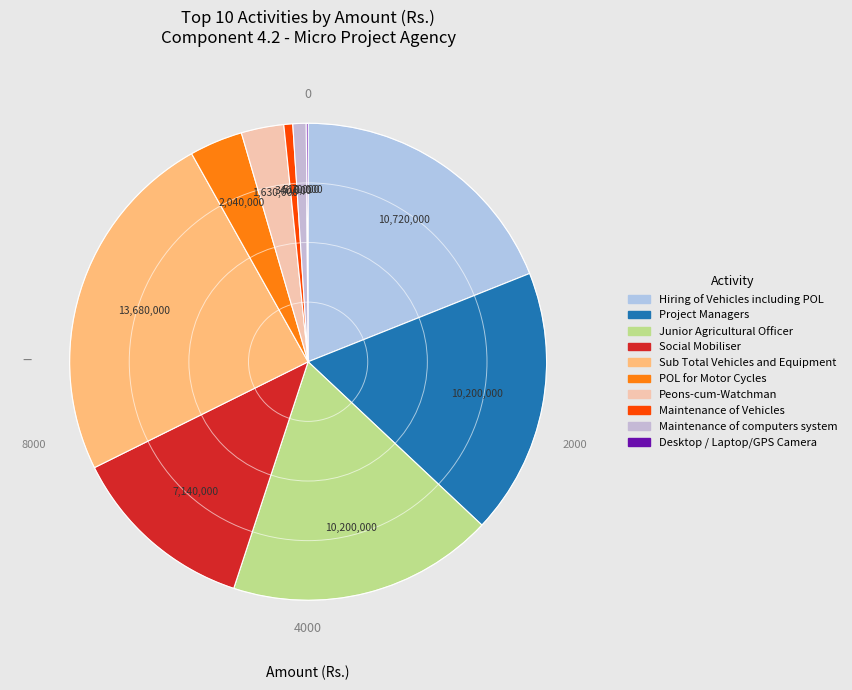

What percentage is the Project Managers slice, to the nearest percent?

18%